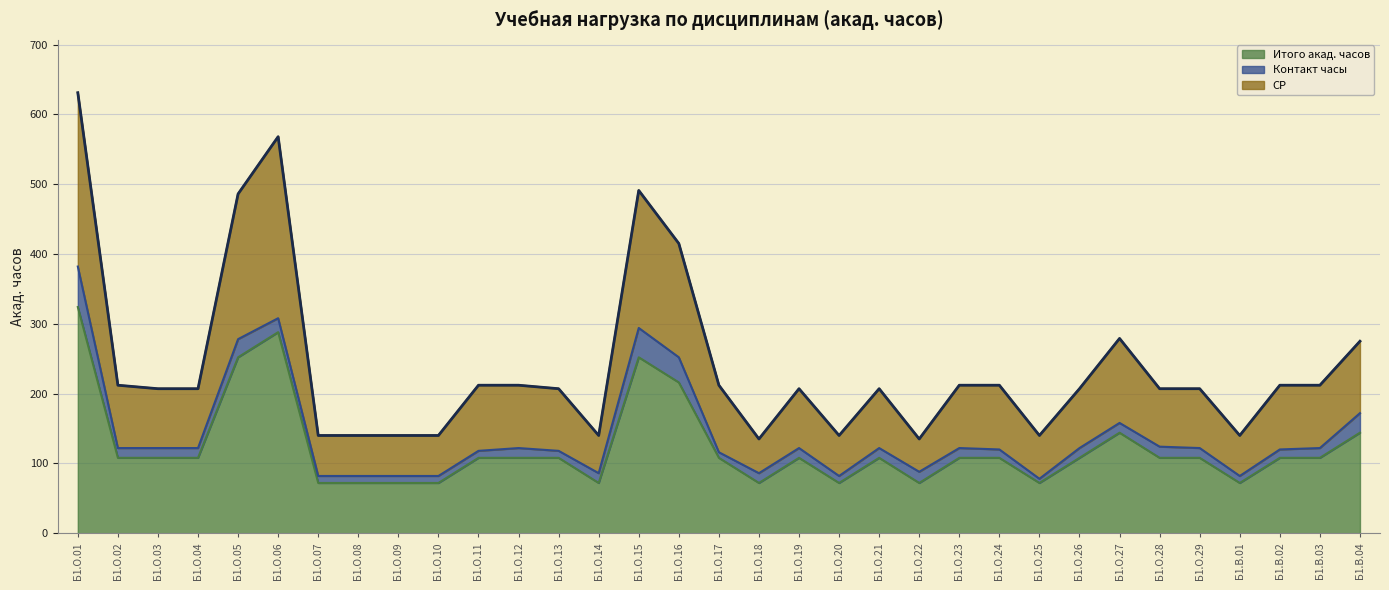

The value of СР at Б1.О.24 is 212. True or false?

True